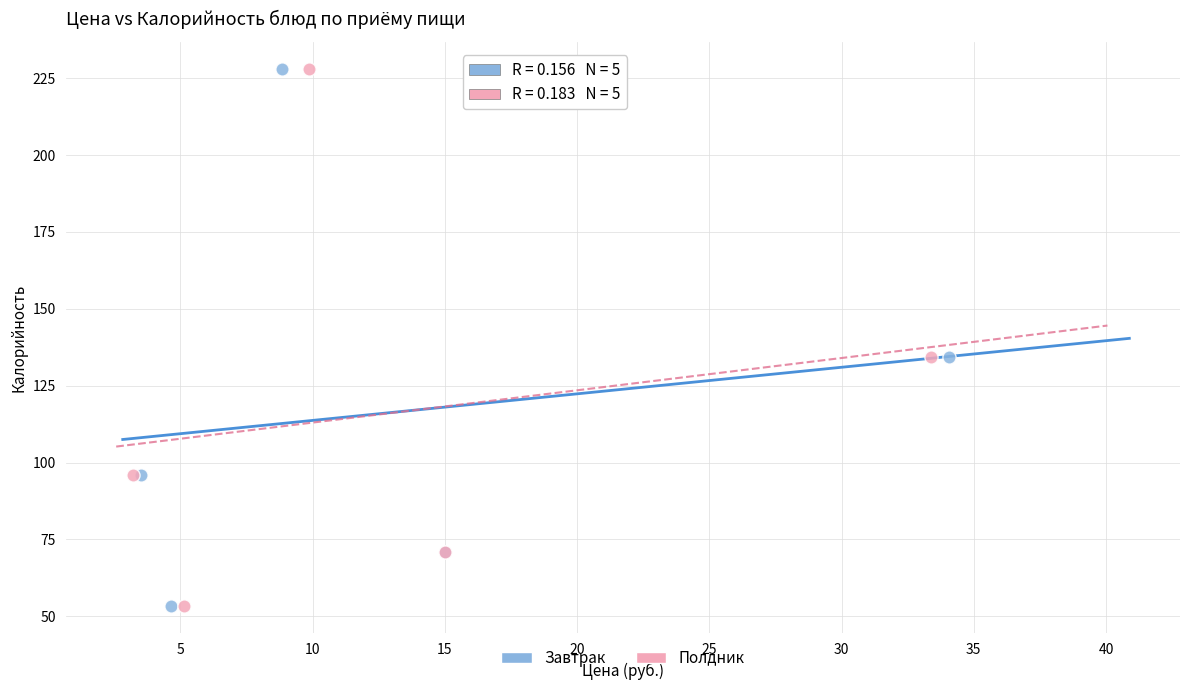

What are all the series names shown in the legend?

Завтрак, Полдник